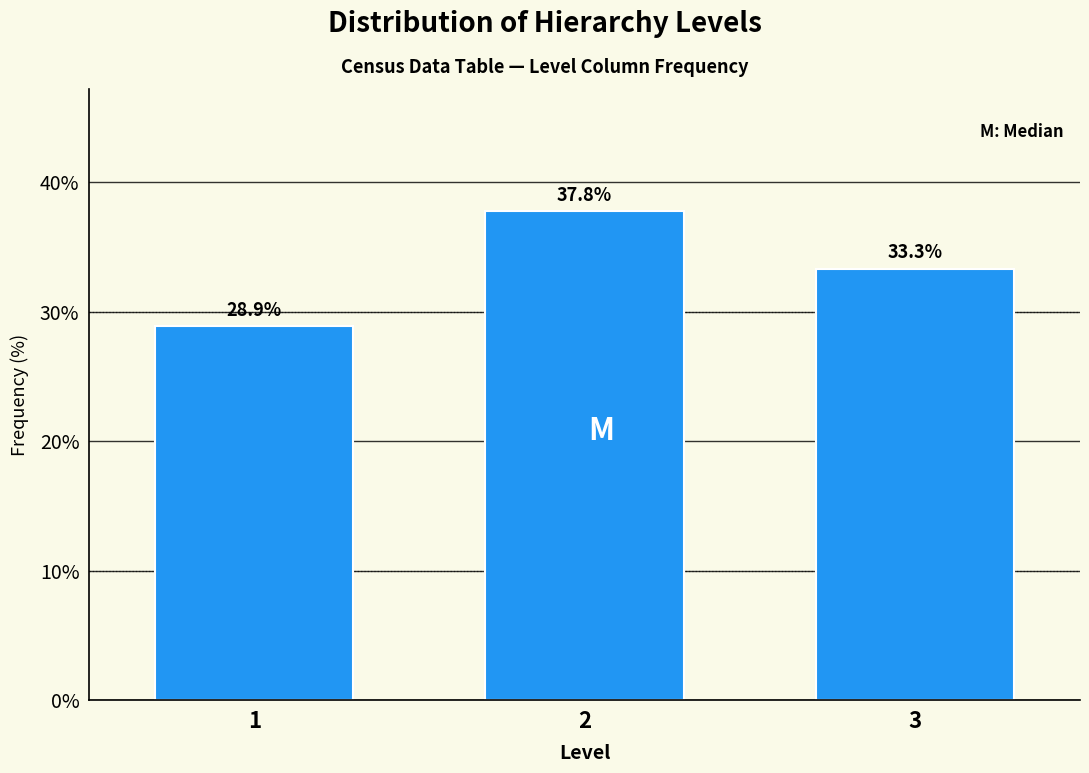

Reading left to right, extract all data points from this chart.

1=28.9	2=37.8	3=33.3